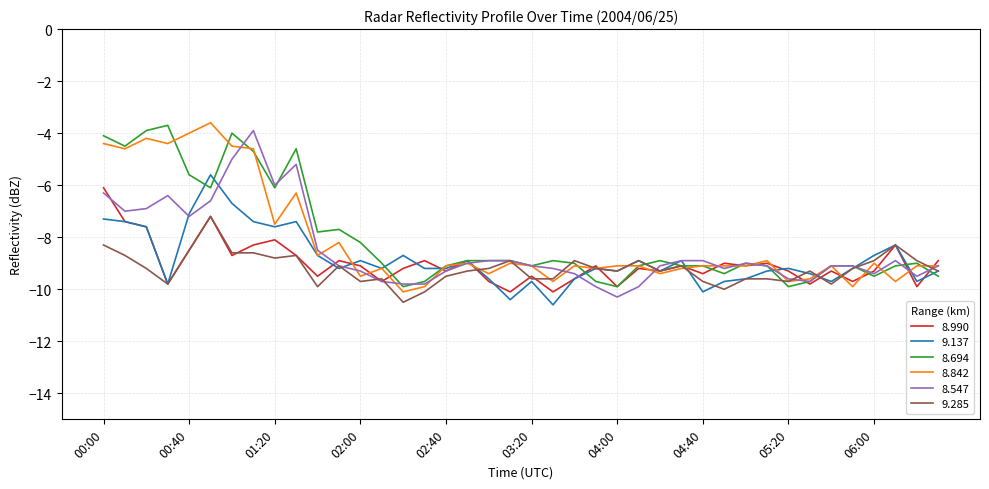

What is the maximum value shown in the chart?

-3.6